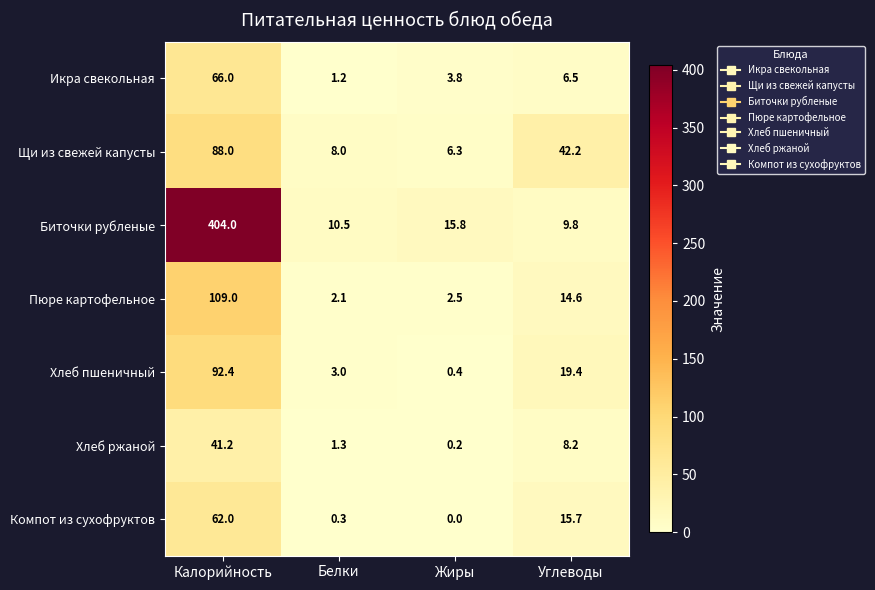

Which category has the lowest value across all series?

Жиры